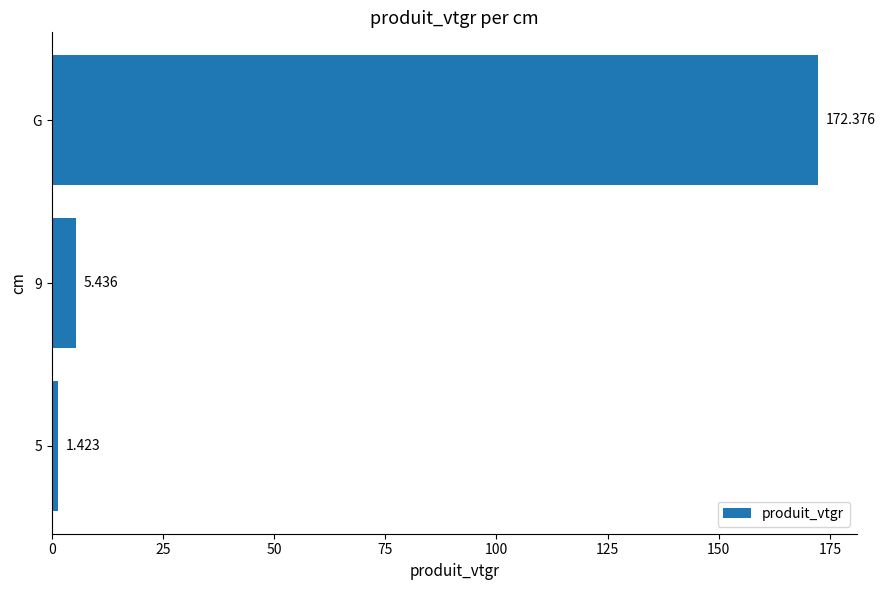

Which label corresponds to the largest value in the chart?

G